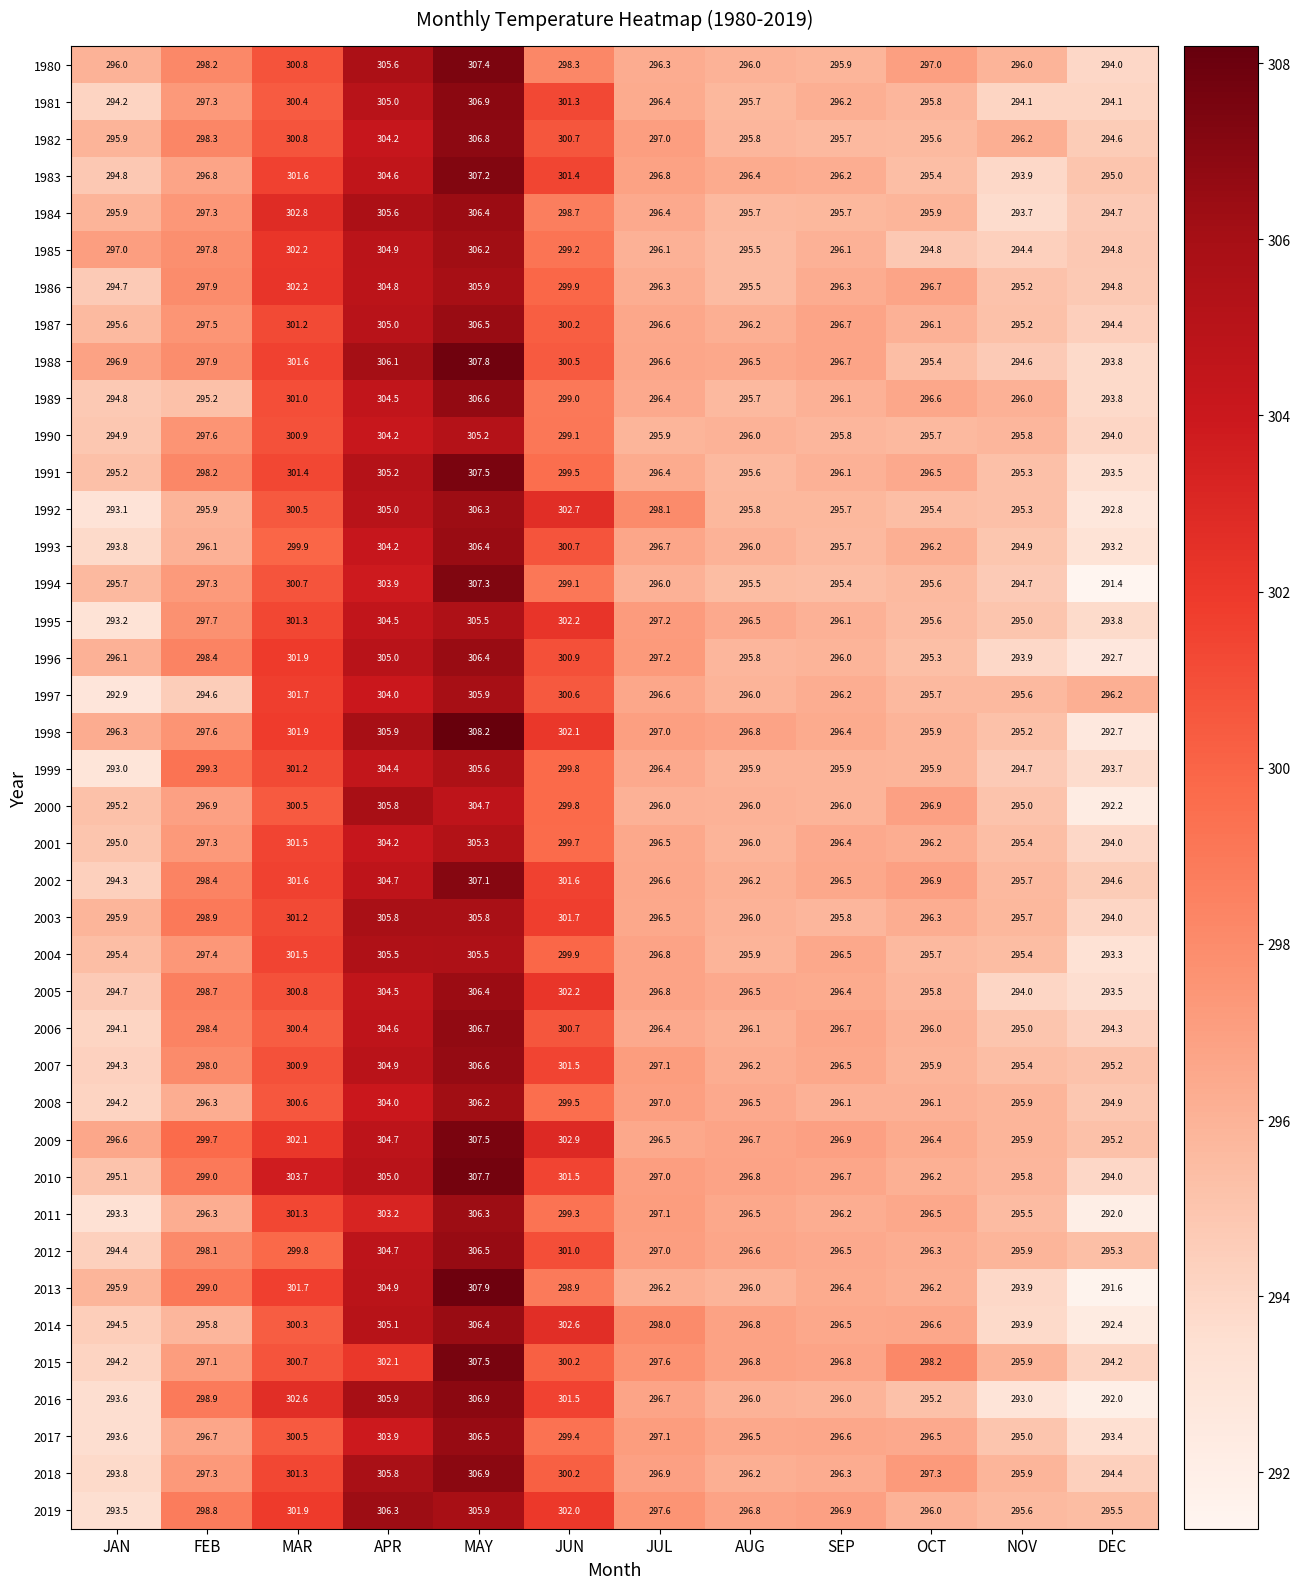

What is the lowest value of the 2007 series?

294.3